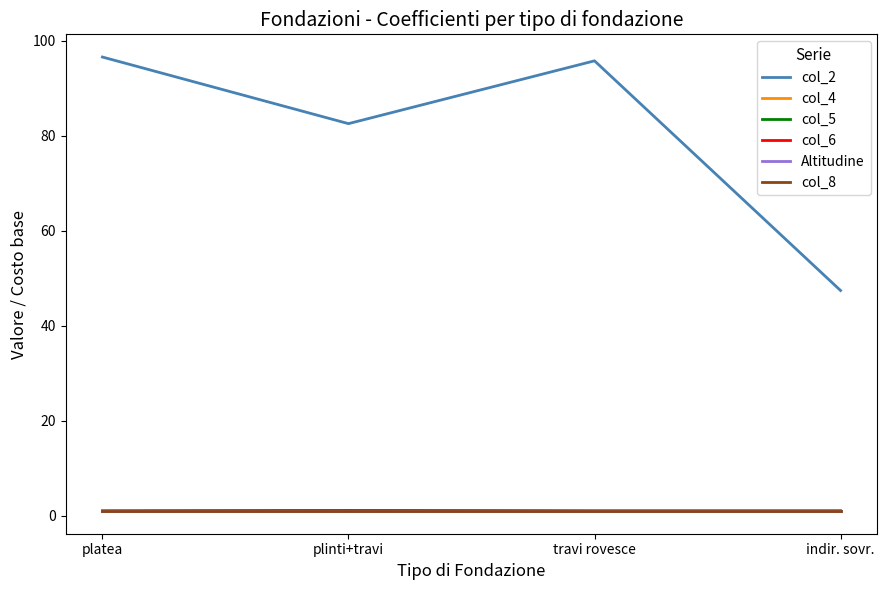

The col_6 series shows 1.0 at indir. sovr.. True or false?

True